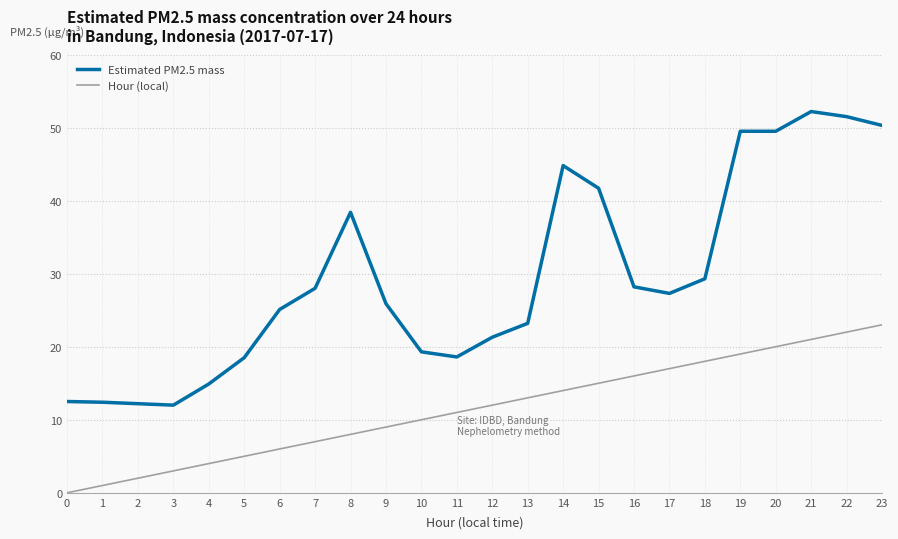

Rank the series by their average value, from lowest to highest.

Hour (local), Estimated PM2.5 mass